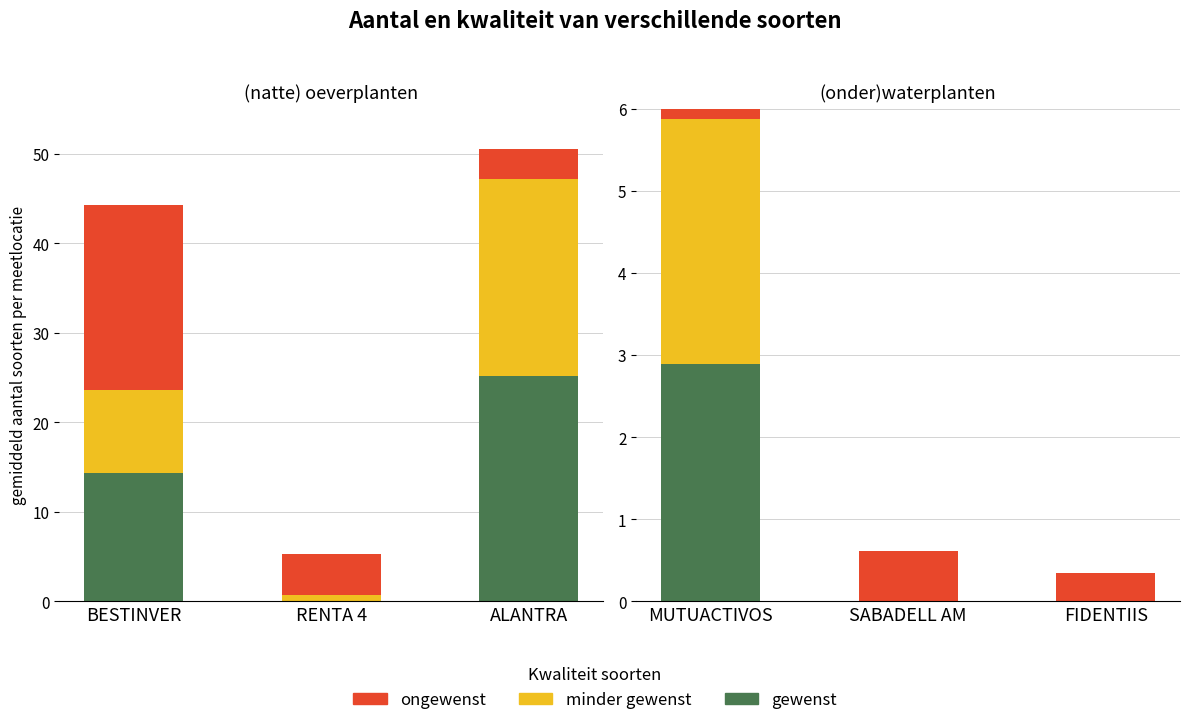

Does the chart contain stacked bars?

No